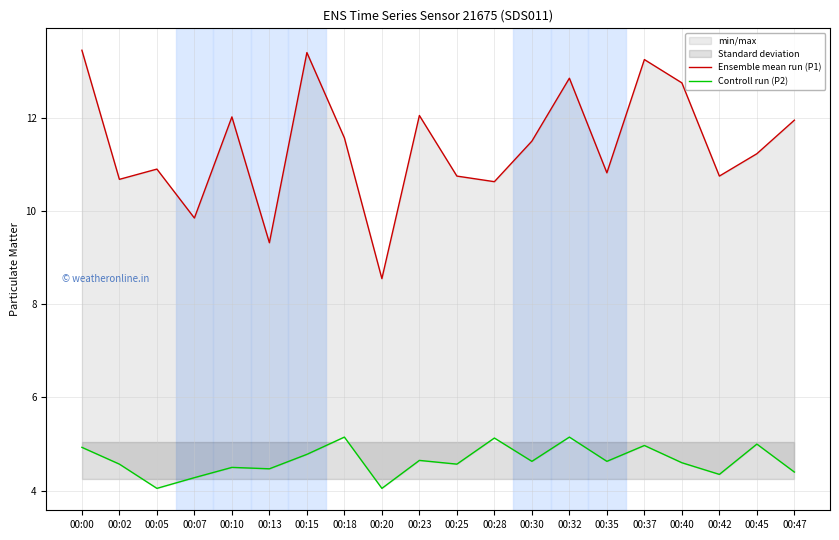

True or false: Ensemble mean run (P1) and Controll run (P2) intersect in this chart.

False